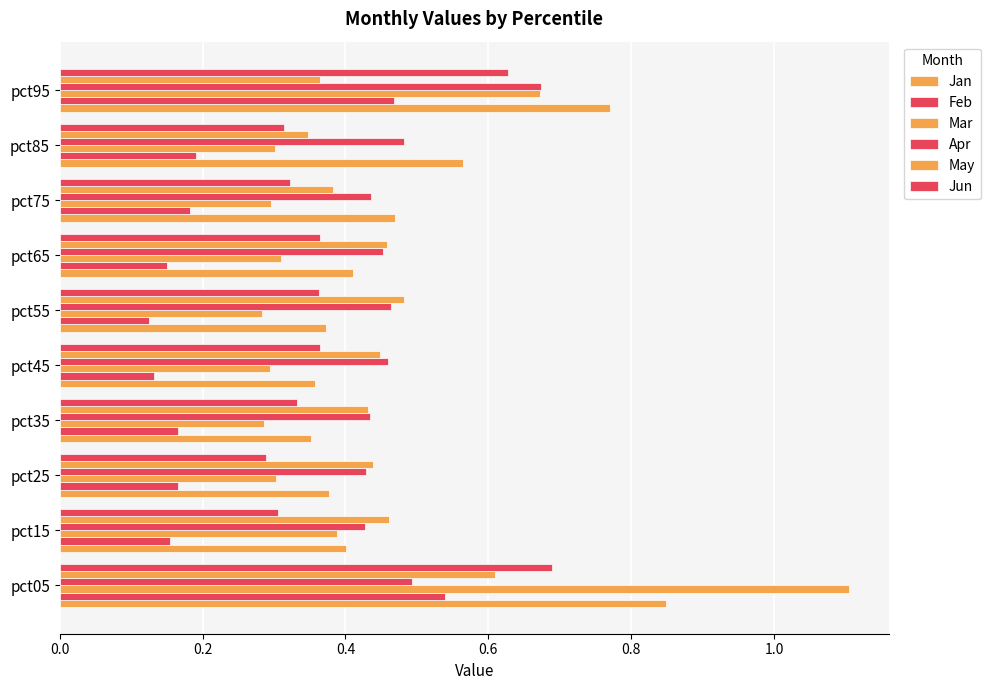

What is the difference between the maximum and minimum values in the May series?

0.3